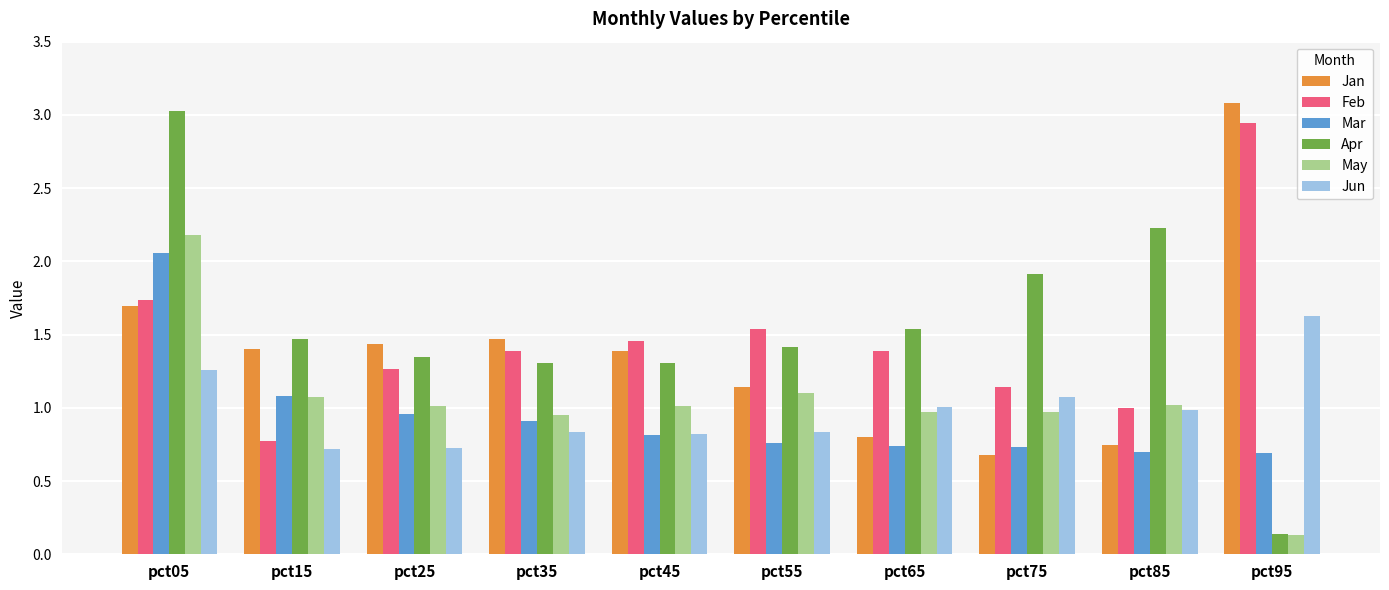

What is the difference between the Jan values at pct65 and pct45?

0.6